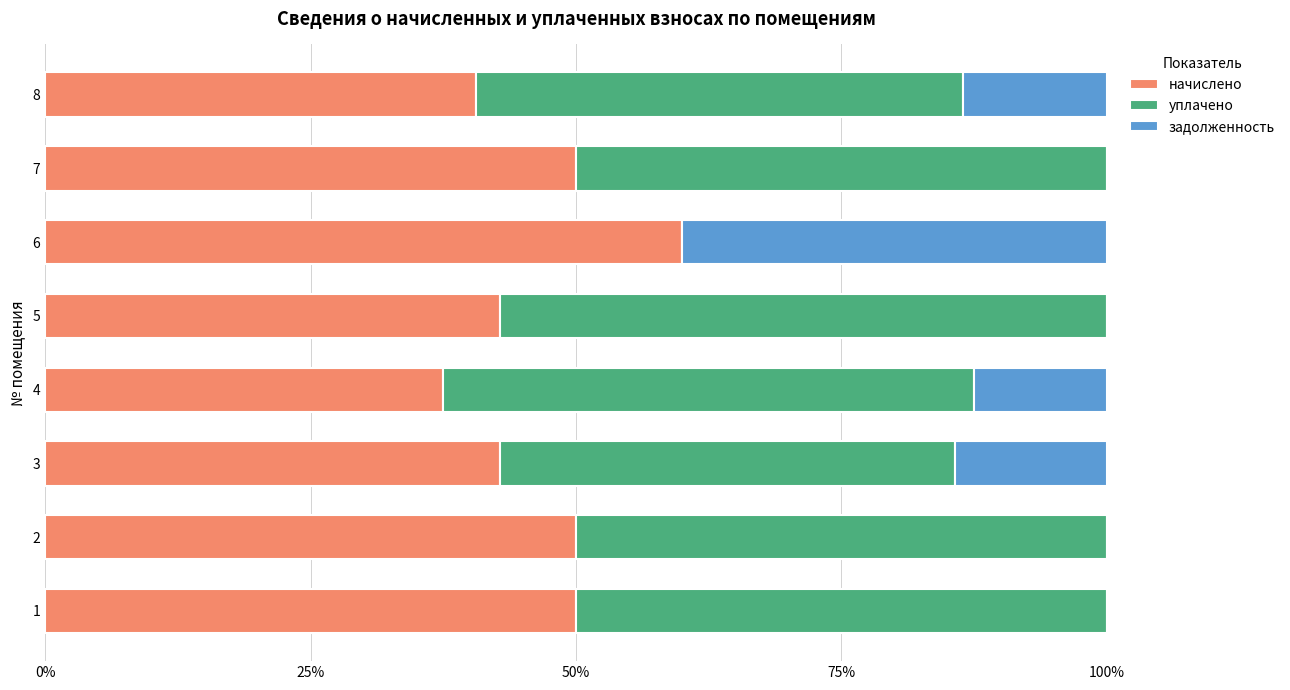

Is it true that начислено equals 101.5 at 6?

False